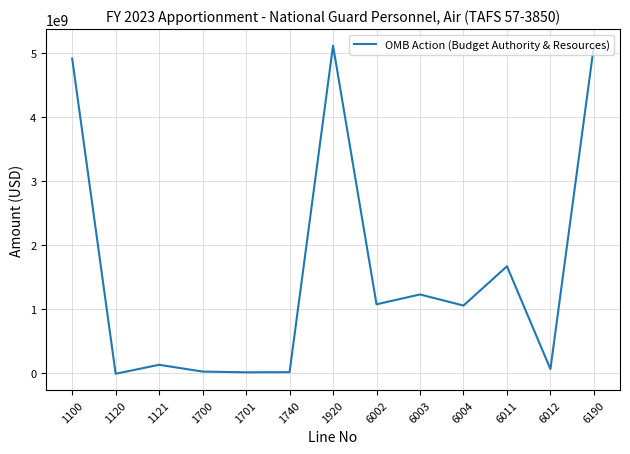

True or false: there are more than 1 points higher than both neighbors.

True